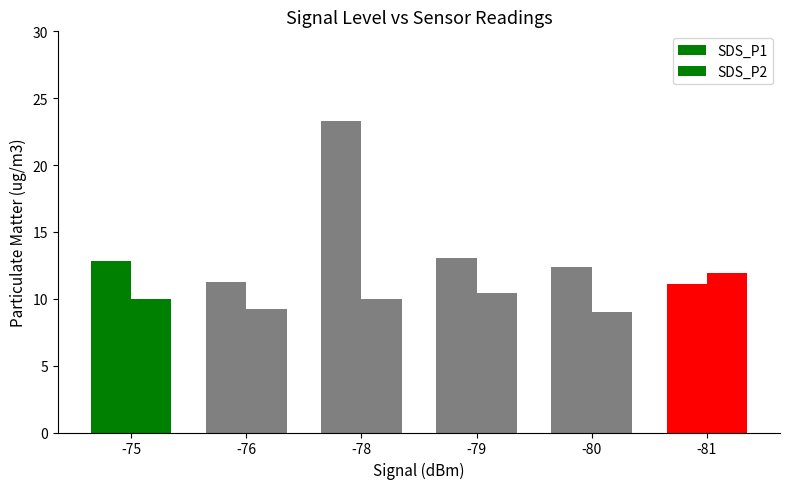

Reading right to left, transcribe all the data shown in this chart.

SDS_P1: 11.1	12.4	13.1	23.3	11.3	12.8
SDS_P2: 11.9	9.0	10.4	10.0	9.2	10.0